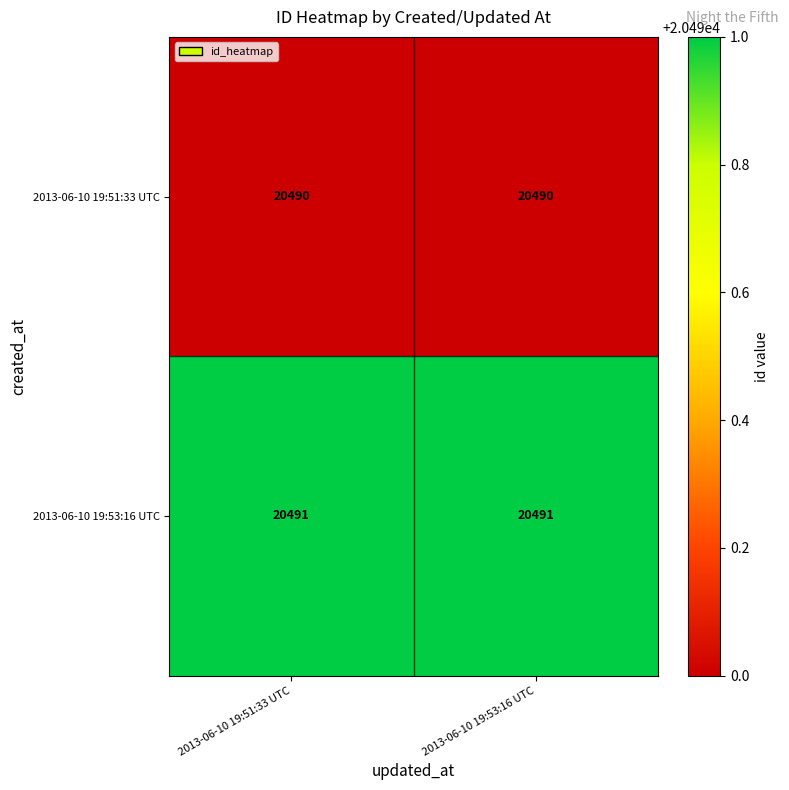

Rank the series by their maximum value, from lowest to highest.

2013-06-10 19:51:33 UTC, 2013-06-10 19:53:16 UTC